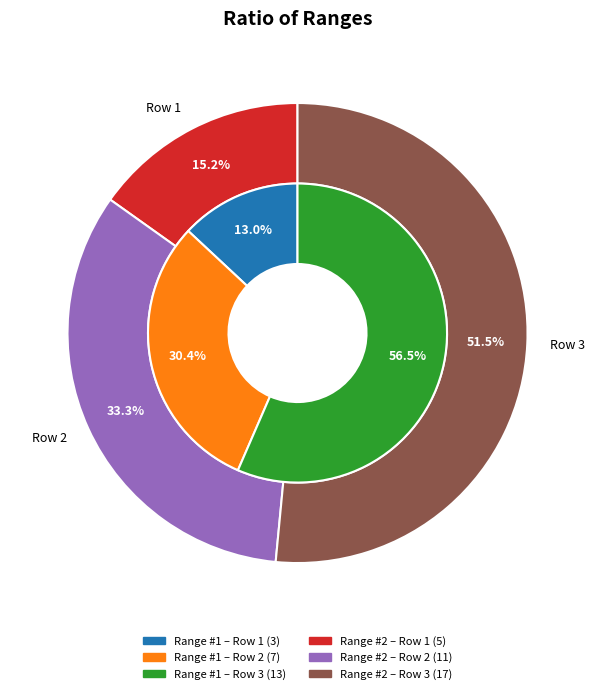

What portion of the pie excludes Row 3?

43.5%